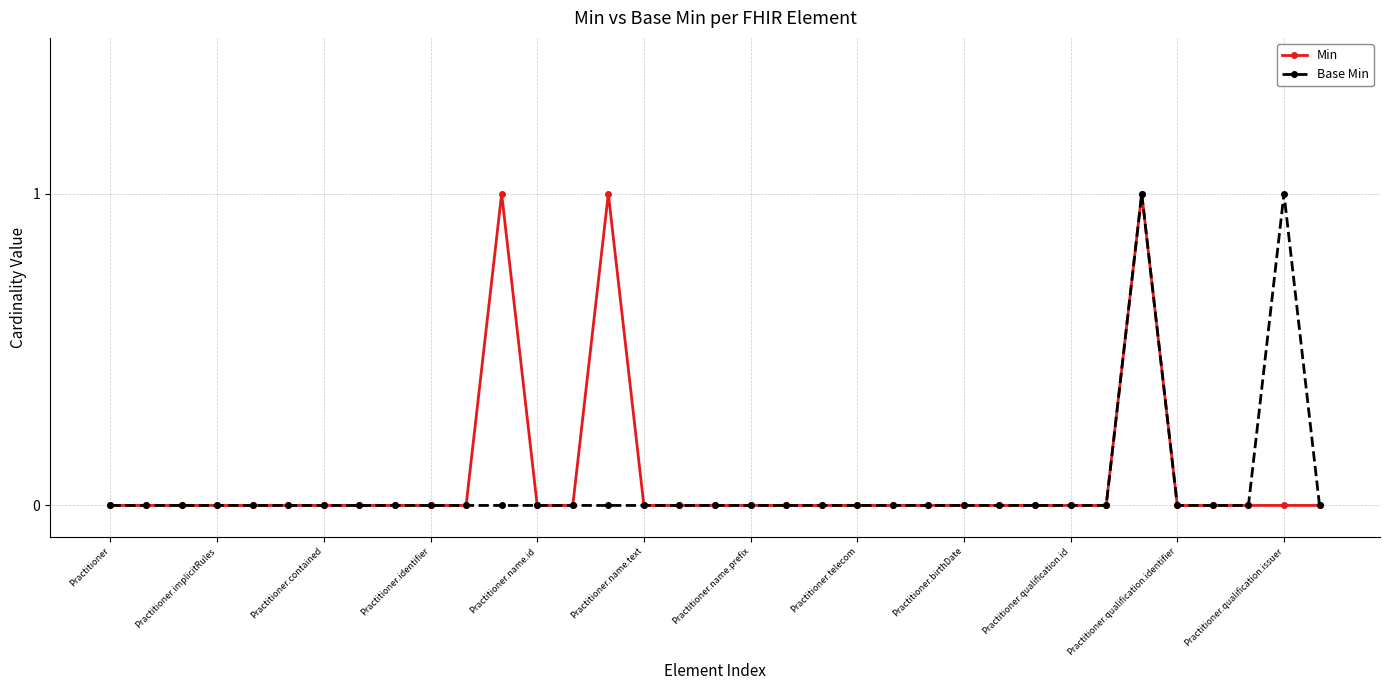

True or false: Min has a value of 0 at Practitioner.implicitRules.

True